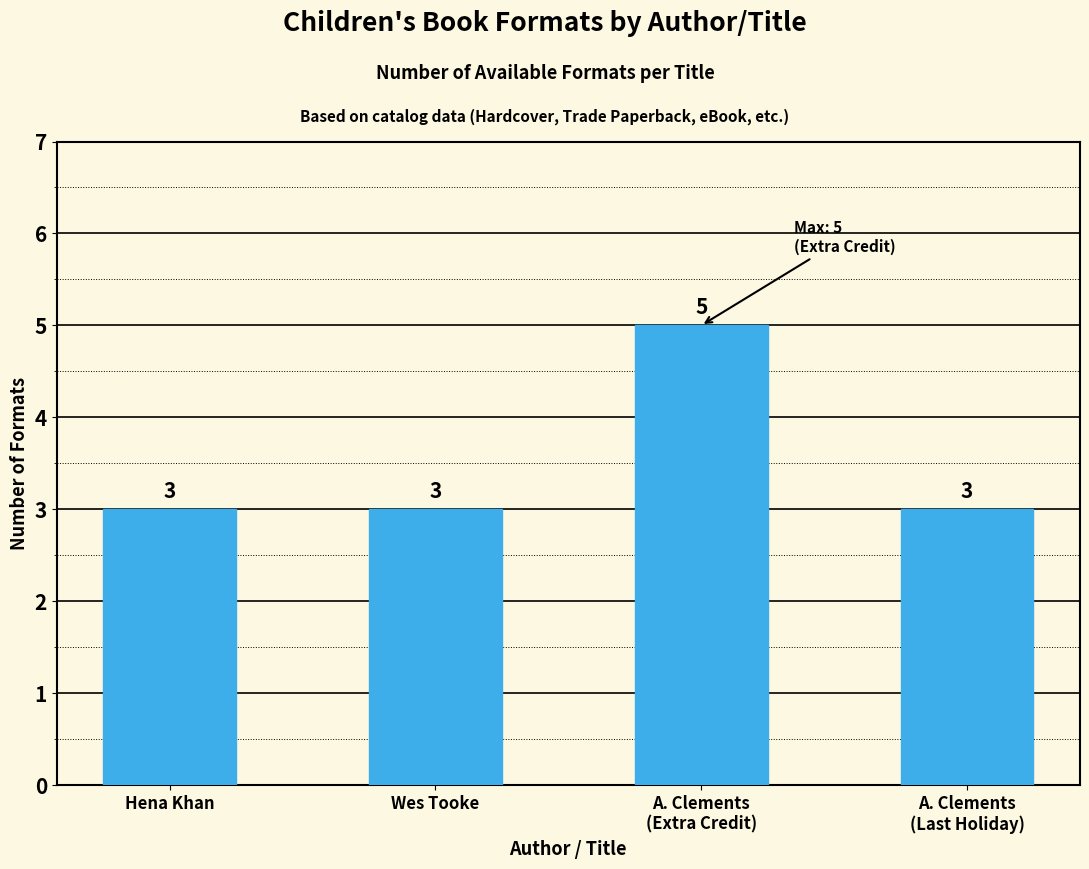

How many values are between 3 and 5?

4